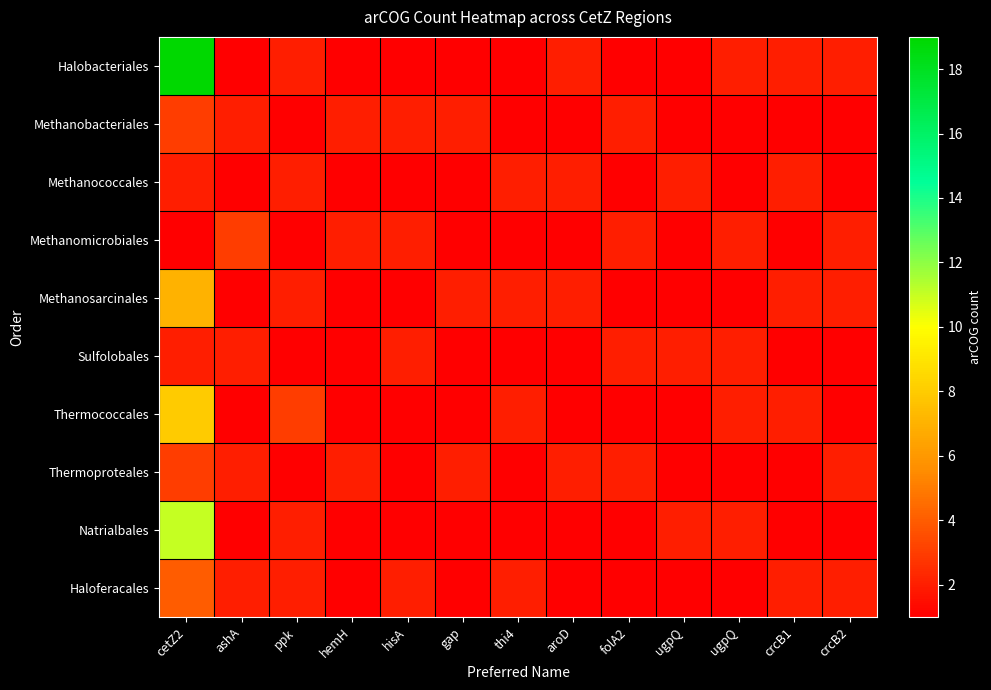

What is the spread (max minus min) of values at ppk?

2